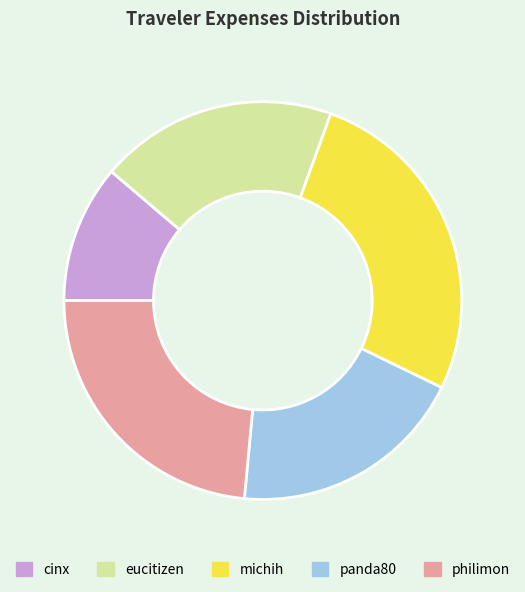

Do philimon and panda80 together represent more than half of the pie?

No